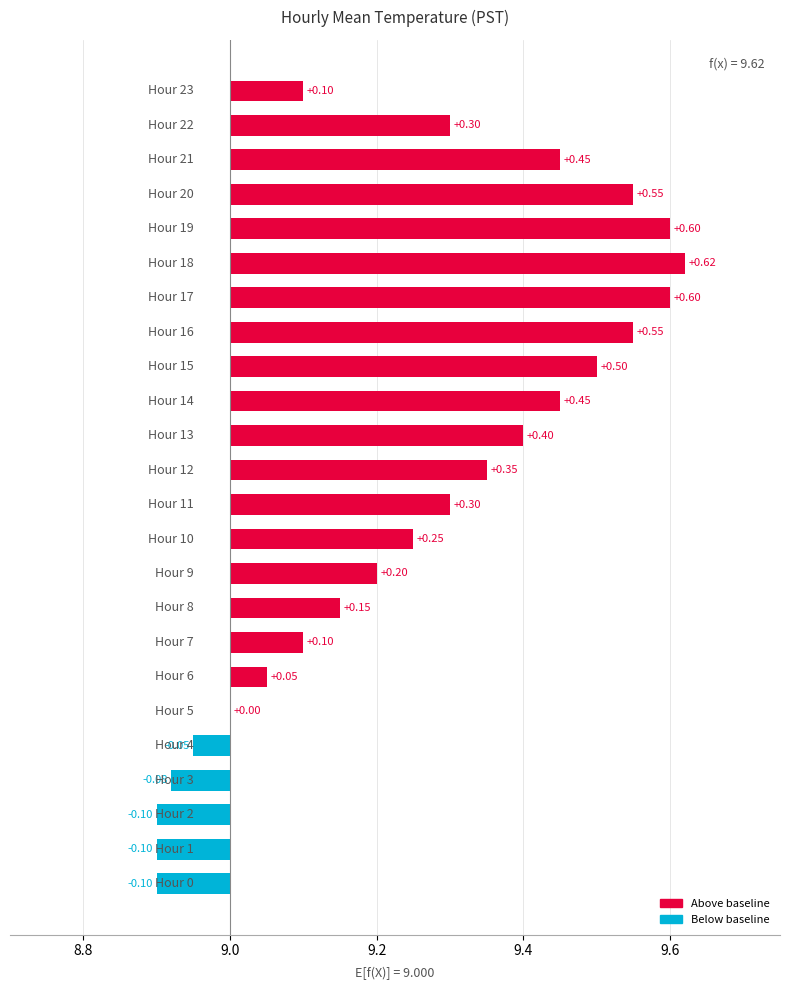

What is the difference between the maximum and minimum values?

0.7